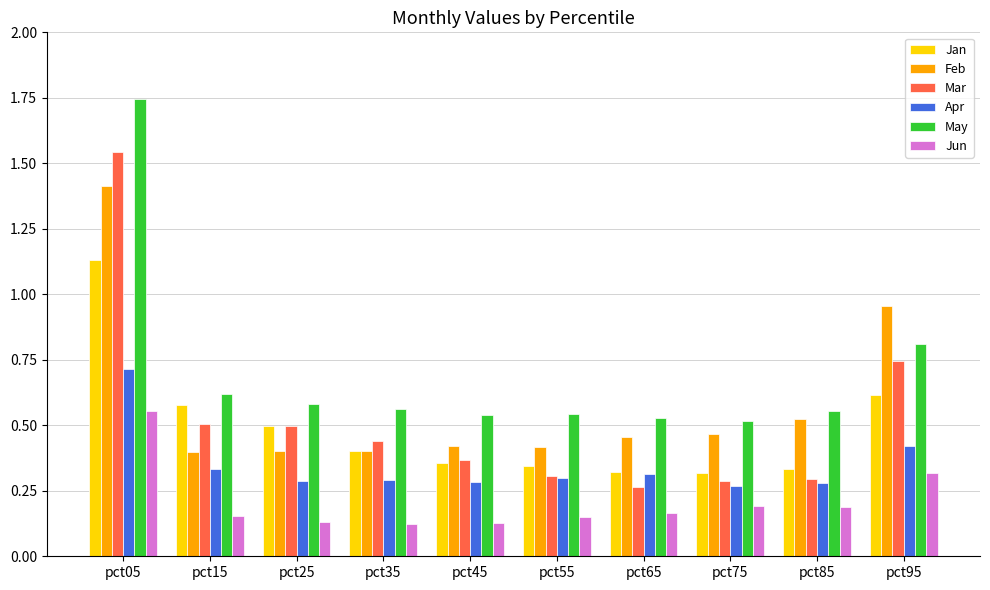

Is it true that May equals 0.5 at pct45?

True